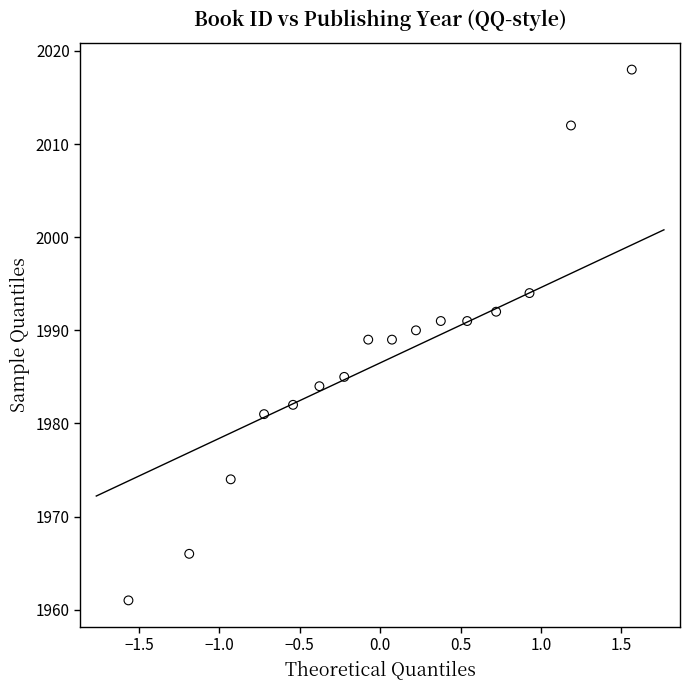

What is the range of Y values (max minus min)?

57